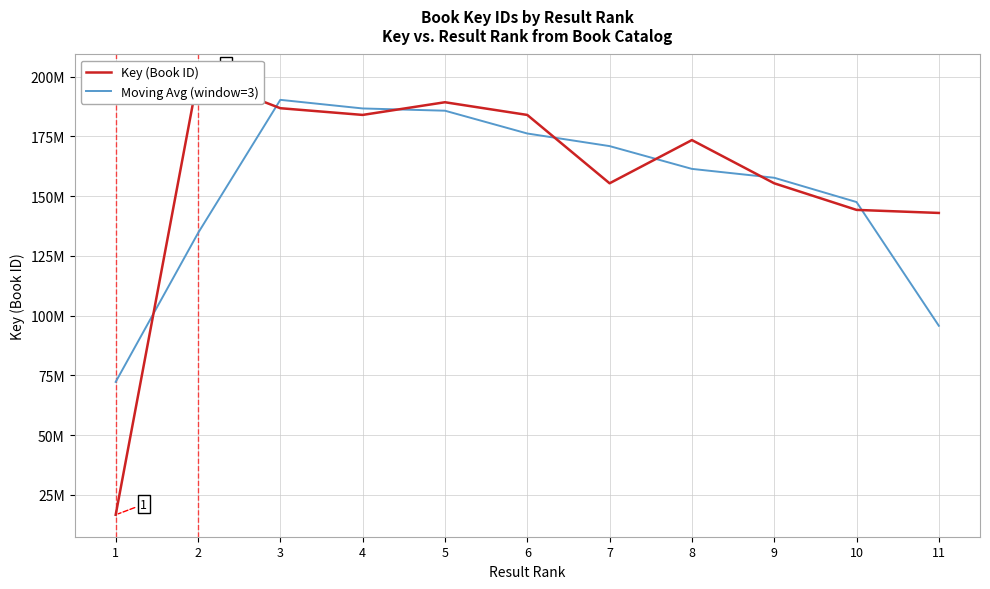

Reading right to left, transcribe all the data shown in this chart.

Key (Book ID): 142967562.0	144247749.0	155381255.0	173468865.0	155381996.0	183992169.0	189307118.0	183999243.0	186810925.0	200120234.0	16621485.0
Moving Avg (window=3): 95738437.0	147532188.7	157699289.7	161410705.3	170947676.7	176227094.3	185766176.7	186705762.0	190310134.0	134517548.0	72247239.7